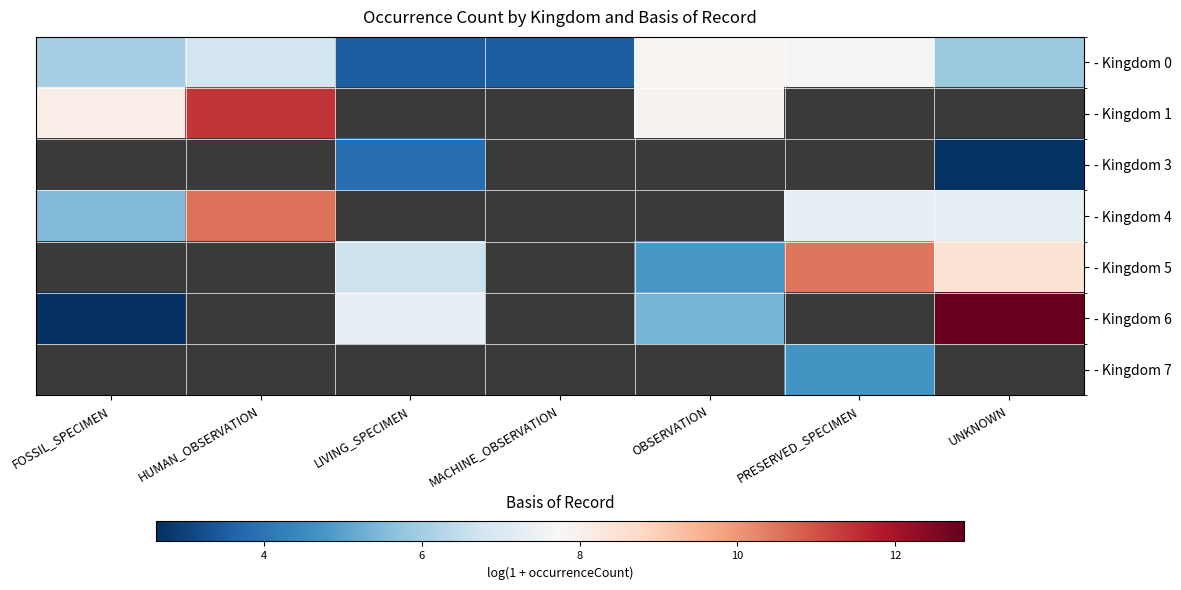

How many data points in - Kingdom 0 are less than 6?

3